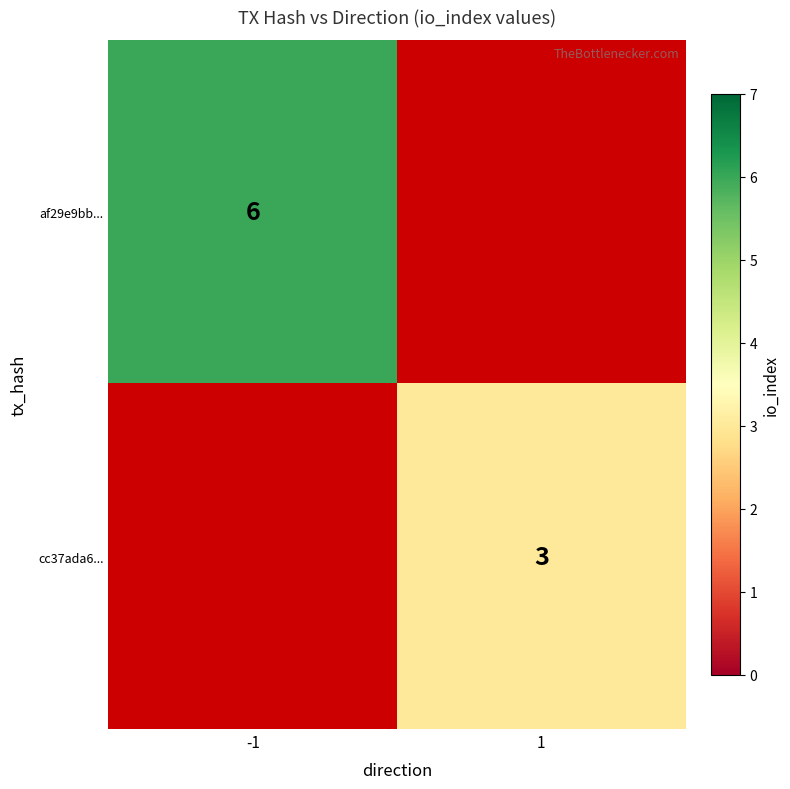

At which category is the sum across all series the highest?

-1